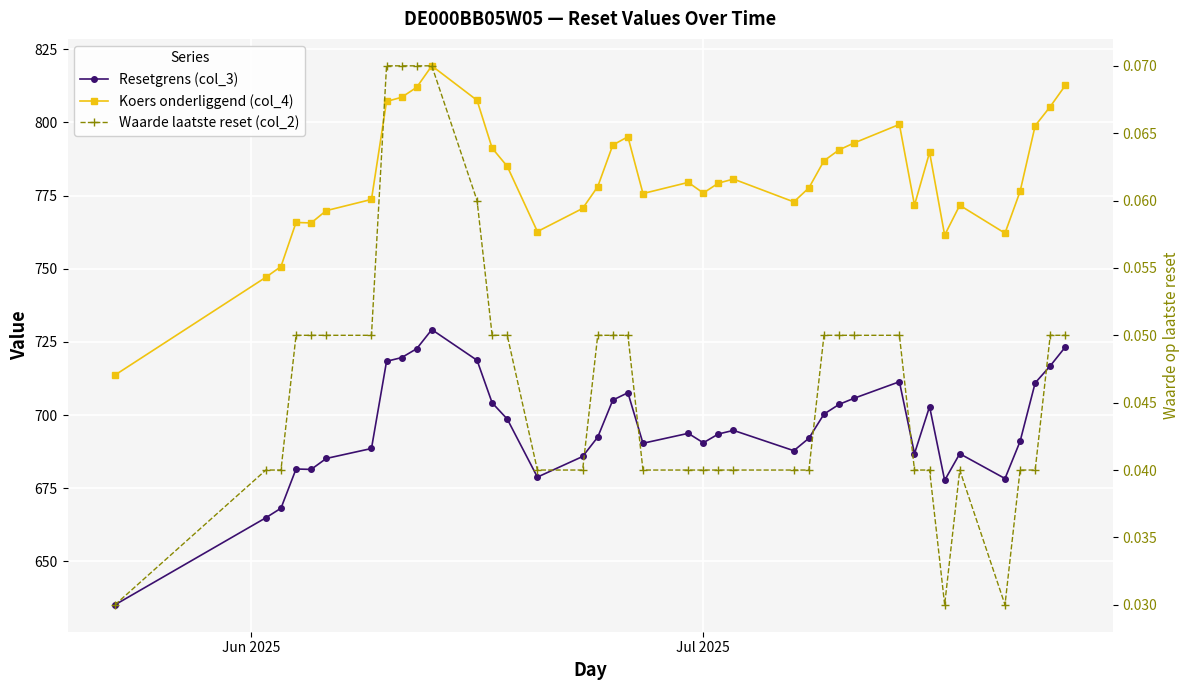

What is the value of the Resetgrens (col_3) point at the 16th from the left?

685.9